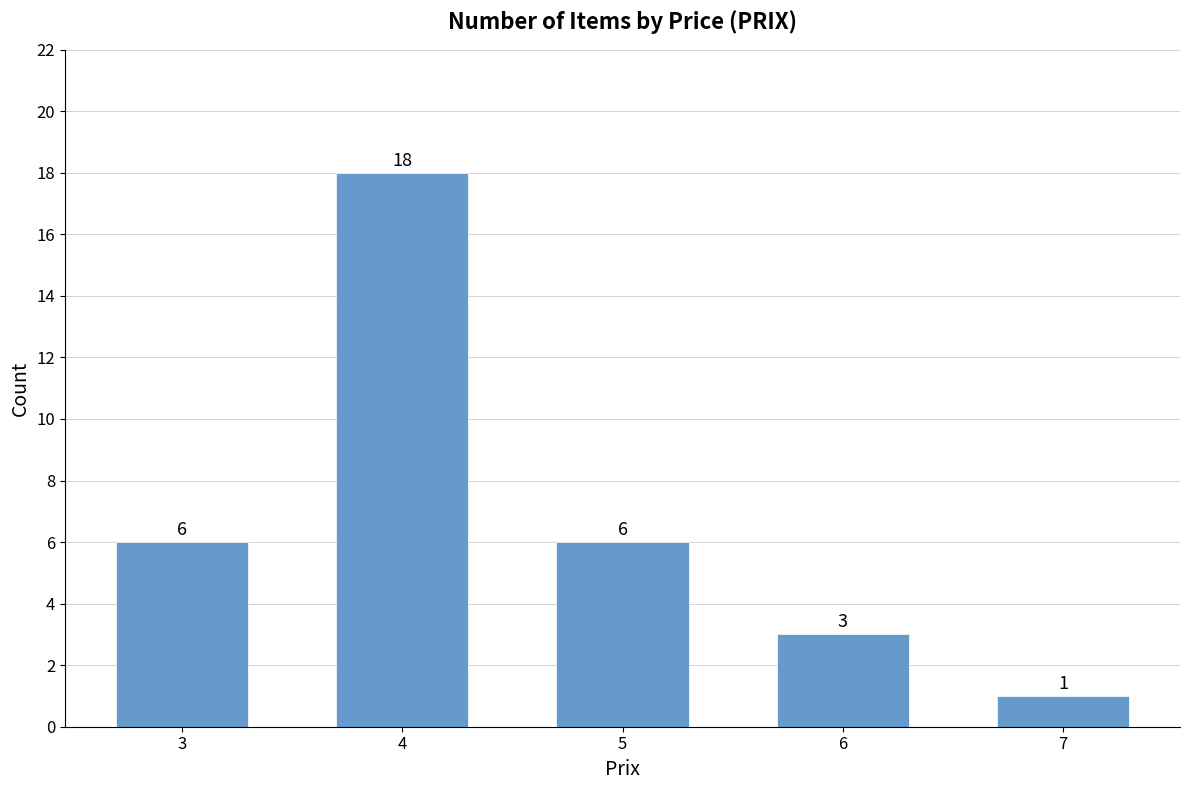

What is the sum of all values?

34